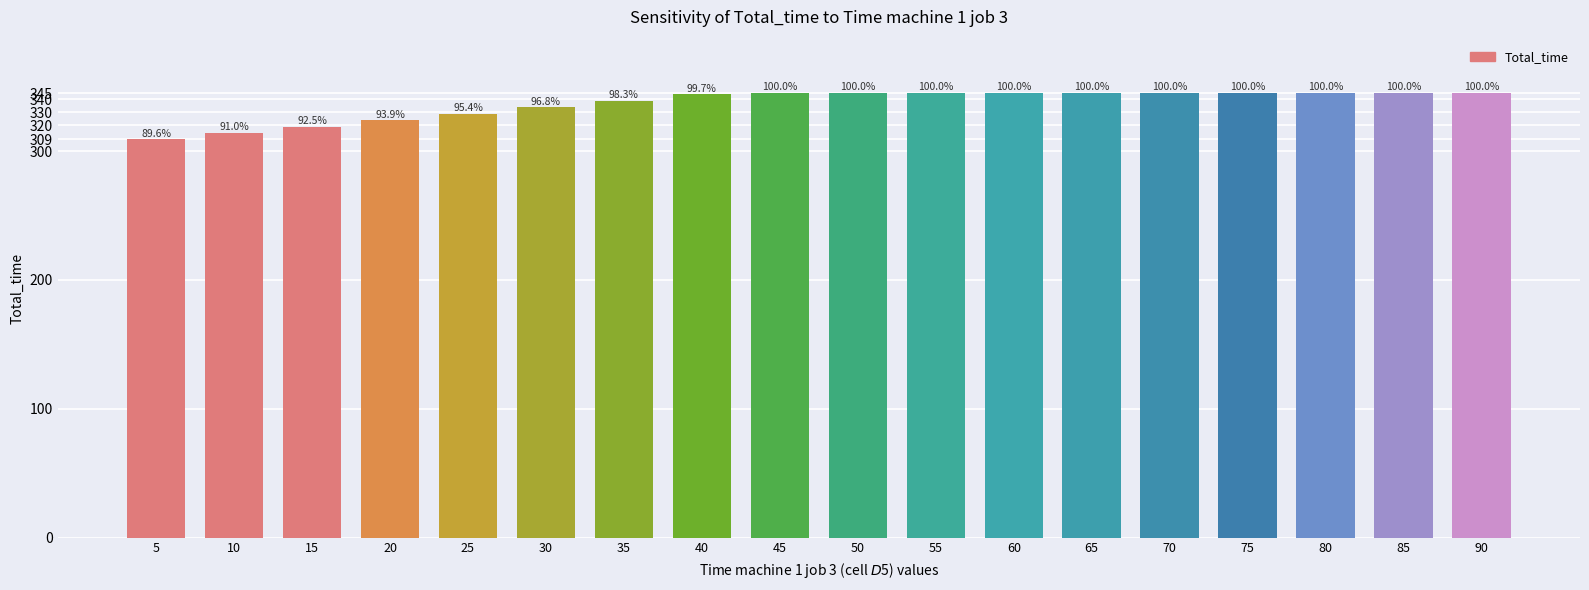

The chart shows a value of 180.5 at 35. True or false?

False